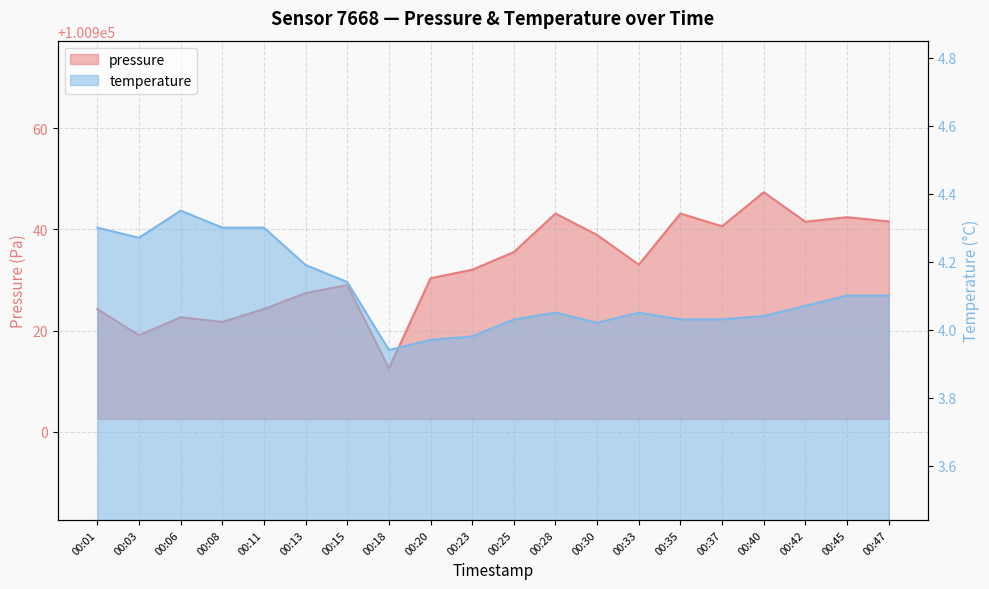

Rank the categories by temperature value from lowest to highest.

00:18, 00:20, 00:23, 00:30, 00:25, 00:35, 00:37, 00:40, 00:28, 00:33, 00:42, 00:45, 00:47, 00:15, 00:13, 00:03, 00:01, 00:08, 00:11, 00:06